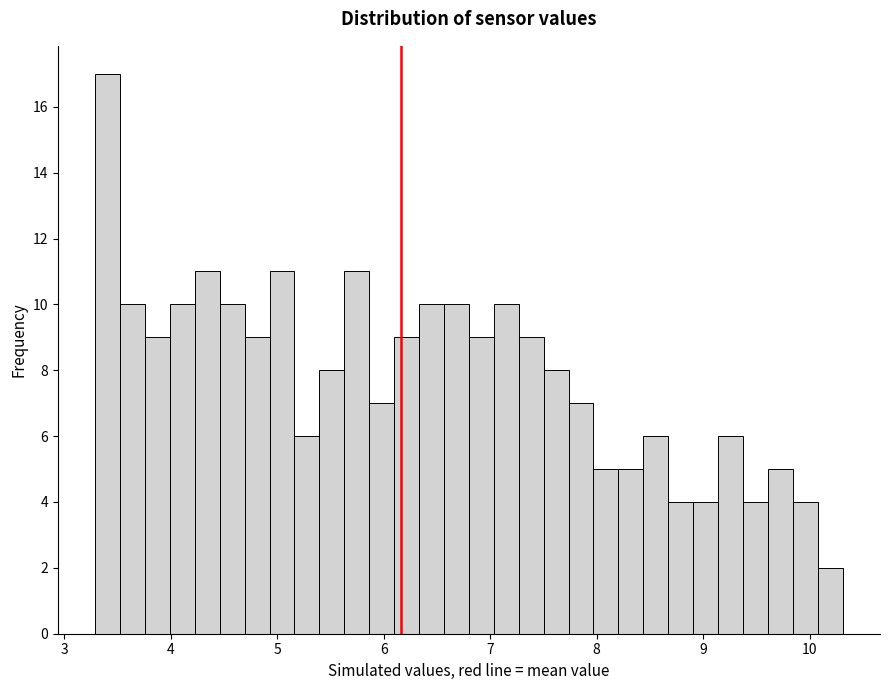

Read against the x-axis, roughly where is the centre of the tallest bar?

3.4